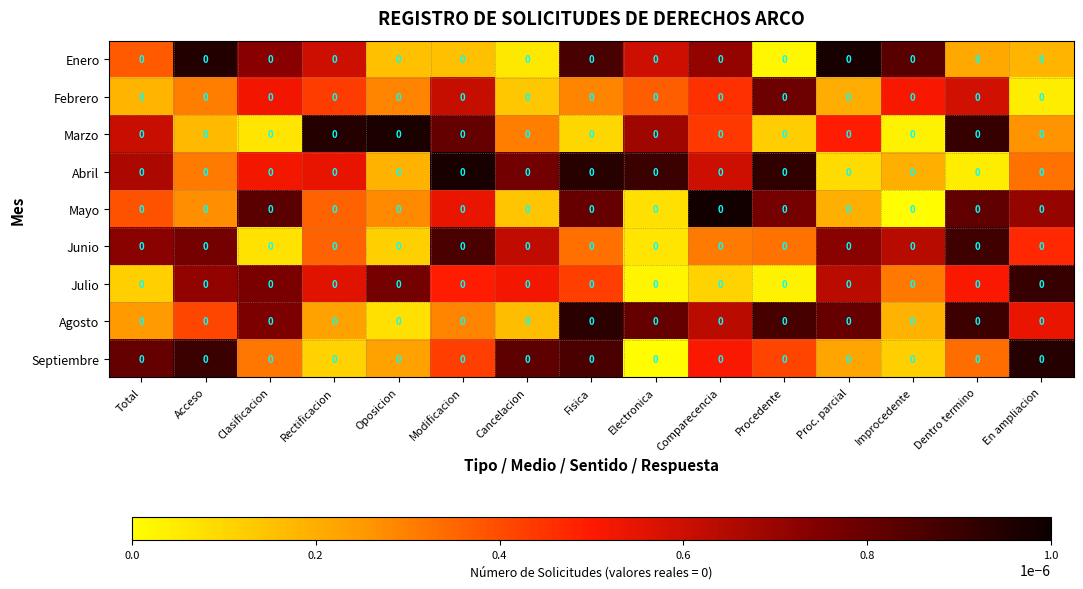

Is it true that Agosto equals 0.0 at Acceso?

True